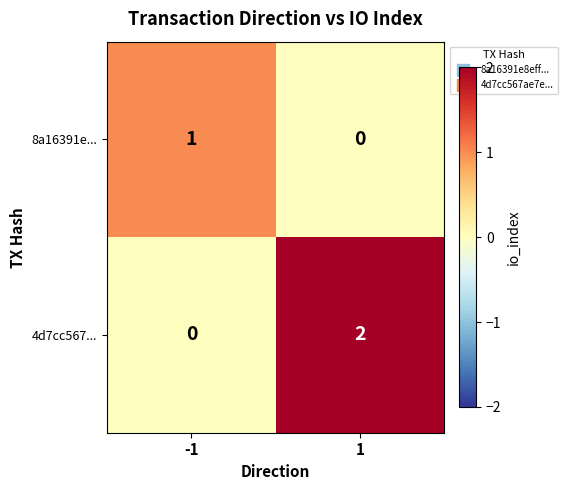

Reading left to right, transcribe all the data shown in this chart.

8a16391e...: -1=1	1=0
4d7cc567...: -1=0	1=2